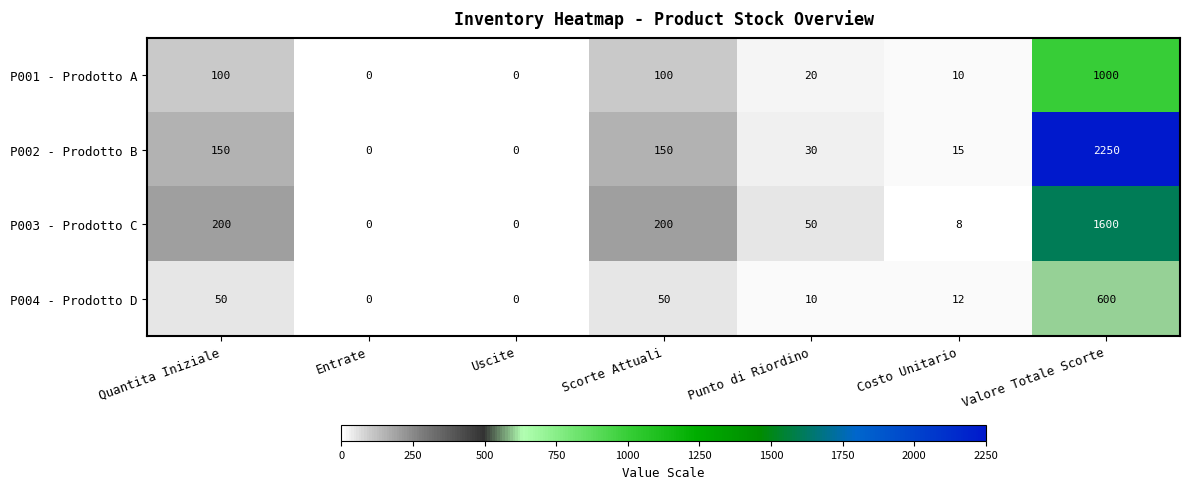

Reading right to left, transcribe all the data shown in this chart.

P001 - Prodotto A: 1000	10	20	100	0	0	100
P002 - Prodotto B: 2250	15	30	150	0	0	150
P003 - Prodotto C: 1600	8	50	200	0	0	200
P004 - Prodotto D: 600	12	10	50	0	0	50